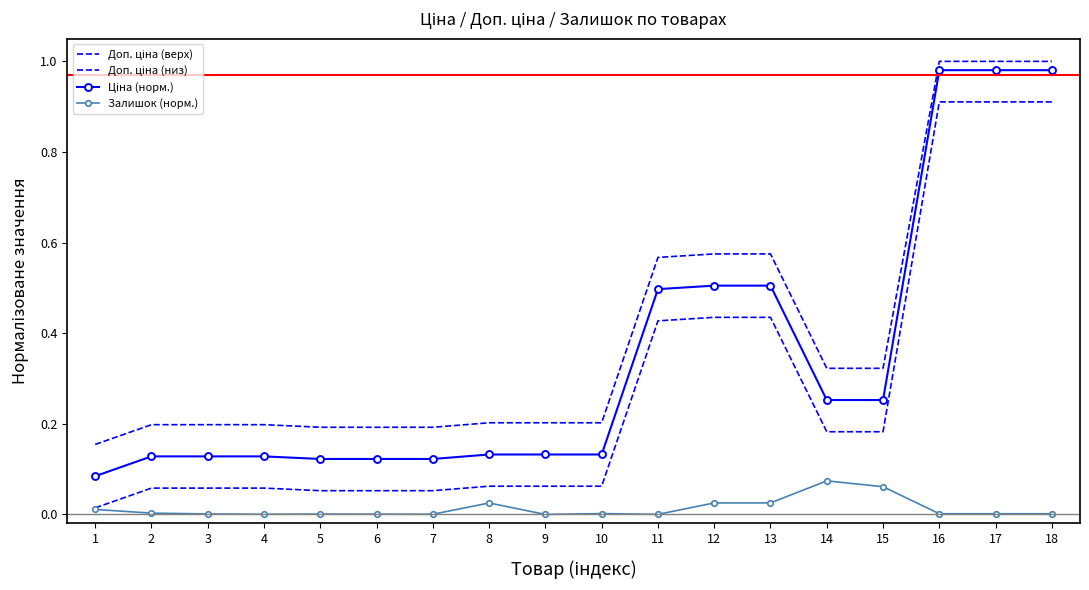

The value of Ціна (норм.) at 17 is 1.3. True or false?

False